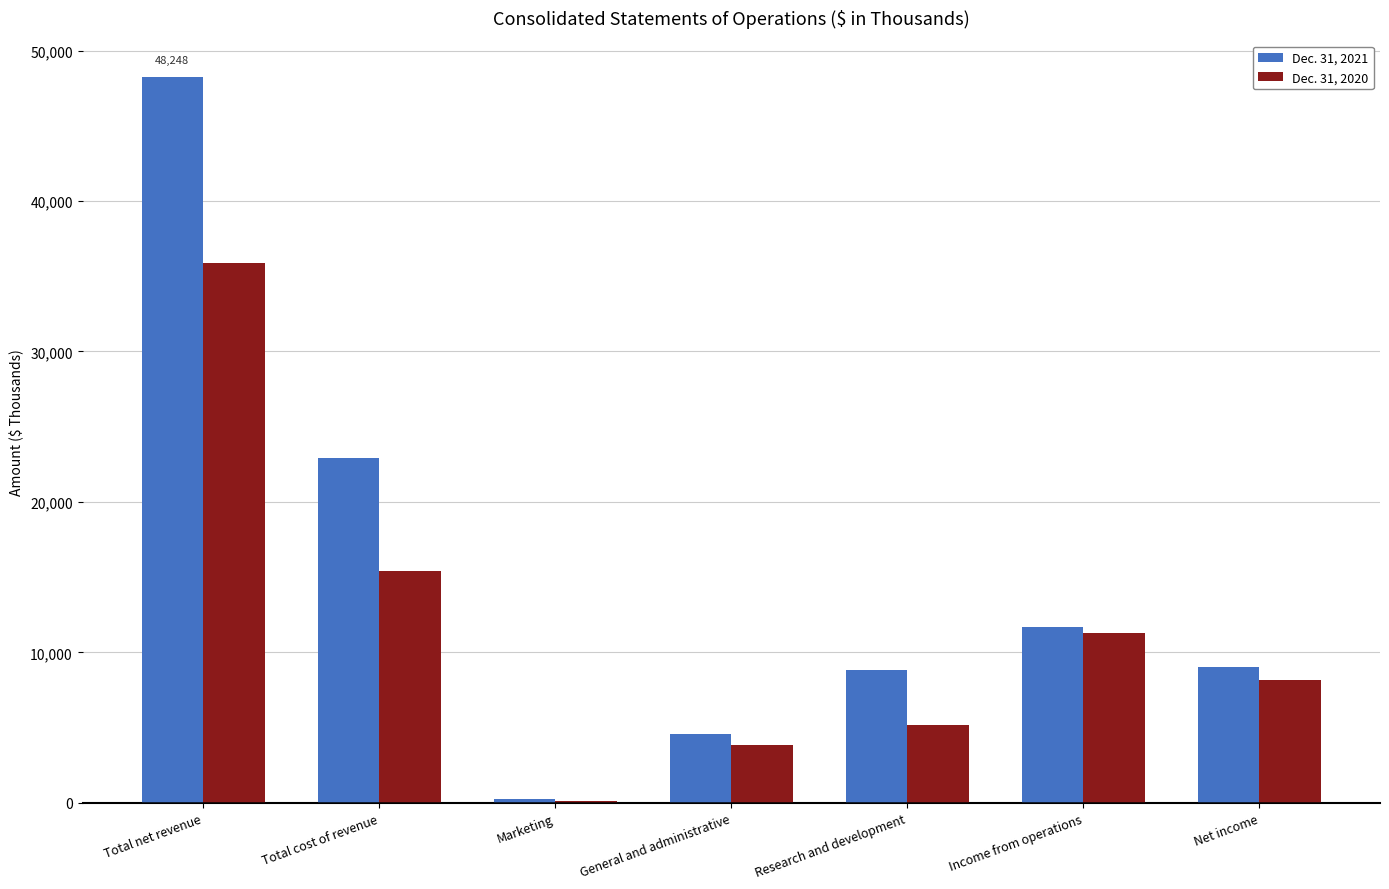

Is it true that Dec. 31, 2020 equals 35873 at Total net revenue?

True